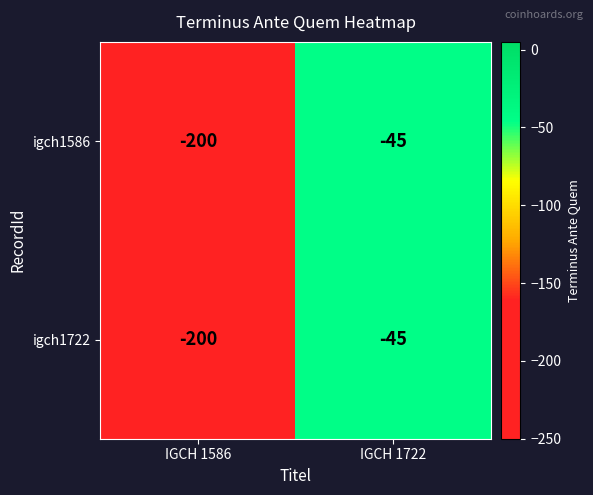

What is the difference between the maximum and minimum values in the igch1586 series?

155